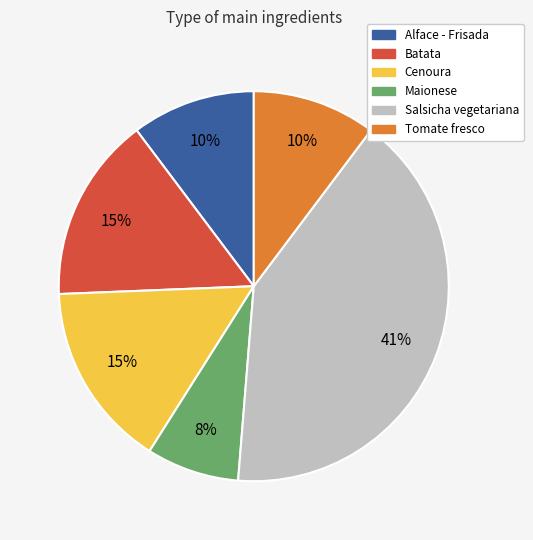

Do Alface - Frisada and Batata together represent more than half of the pie?

No